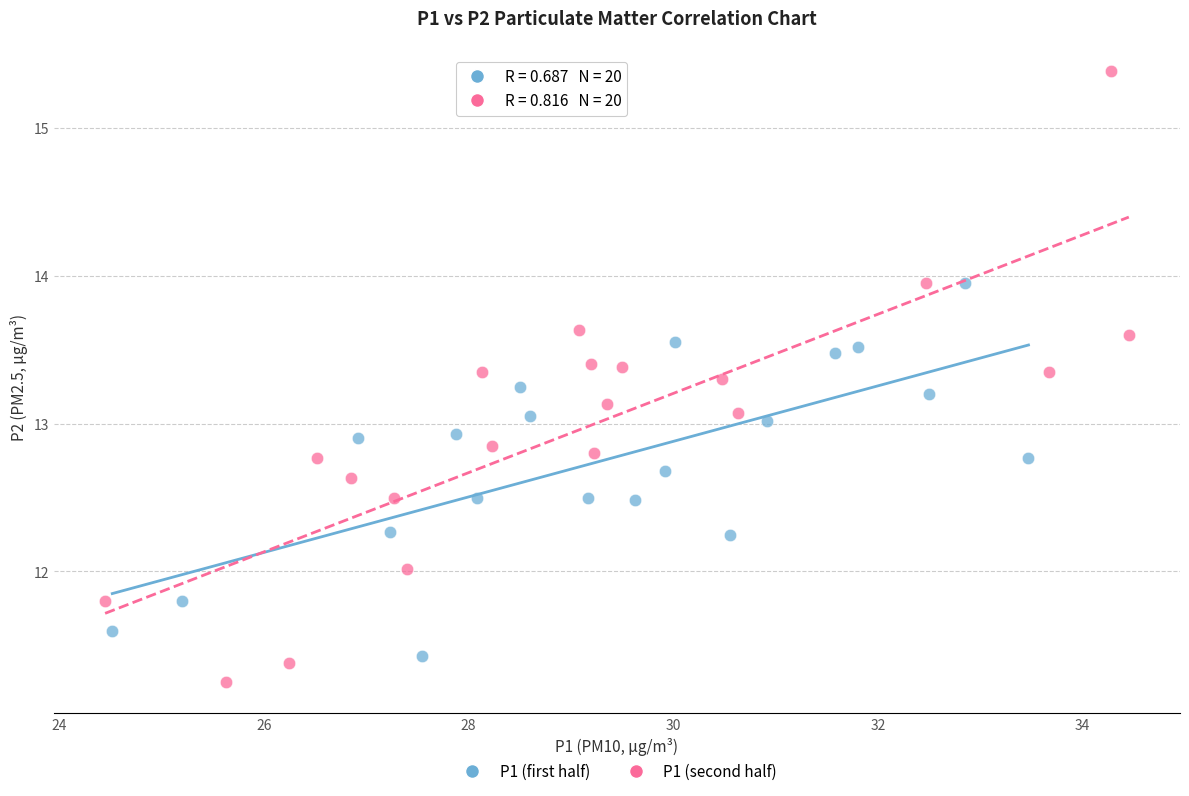

What are all the series names shown in the legend?

P1 (first half), P1 (second half)